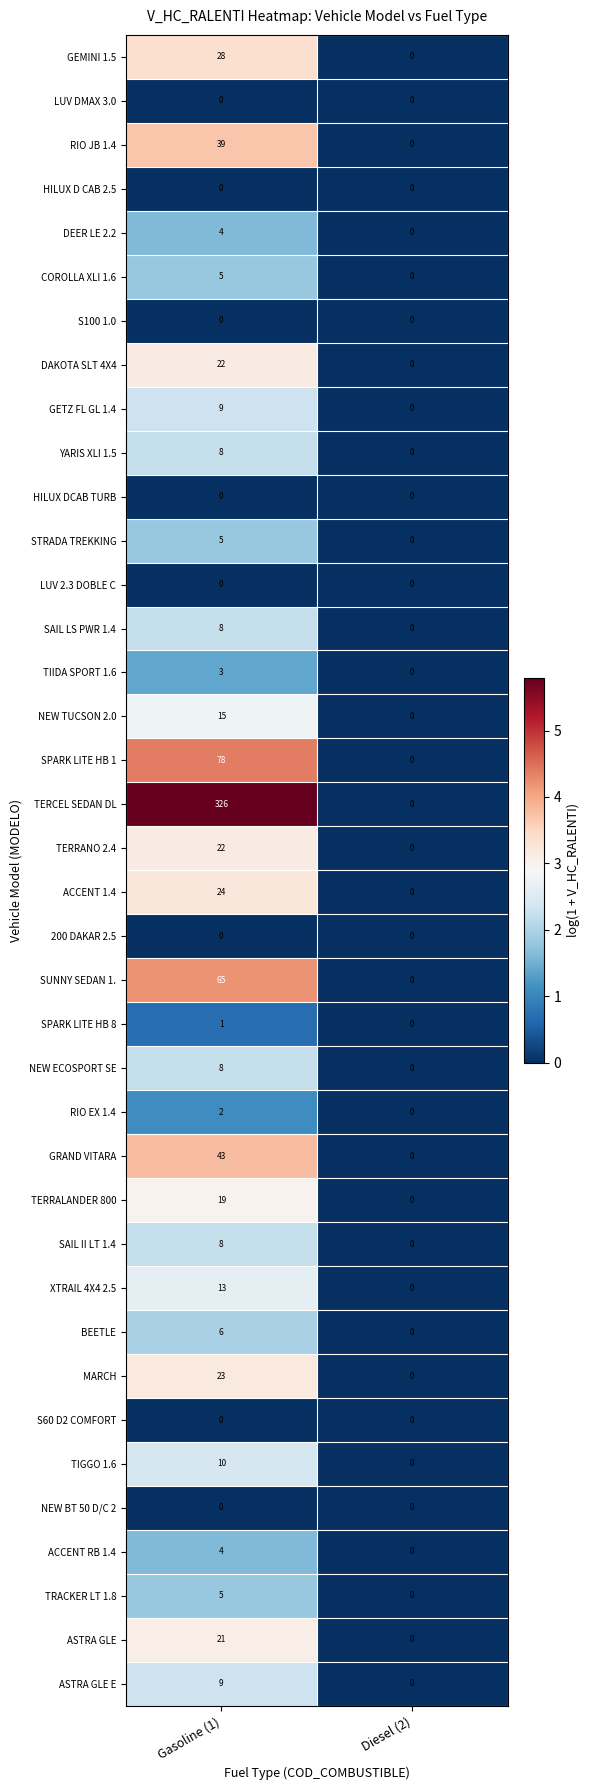

True or false: TIIDA SPORT 1.6 has a value of 0 at Diesel (2).

True